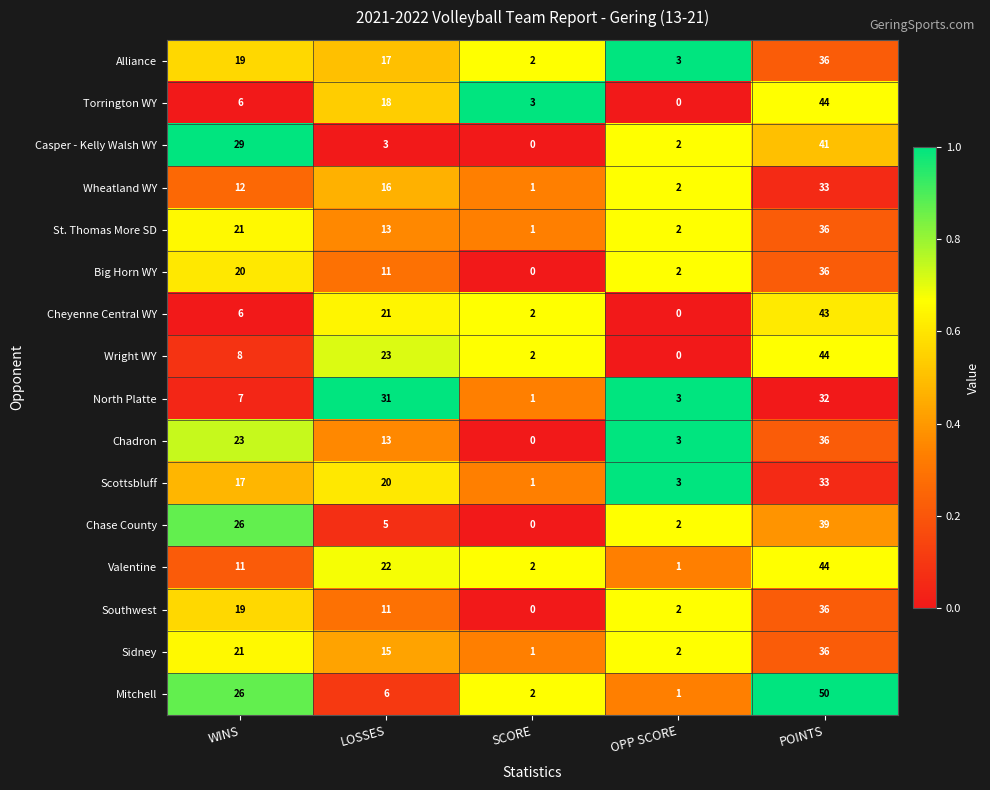

Rank the categories by Sidney value from lowest to highest.

SCORE, OPP SCORE, LOSSES, WINS, POINTS